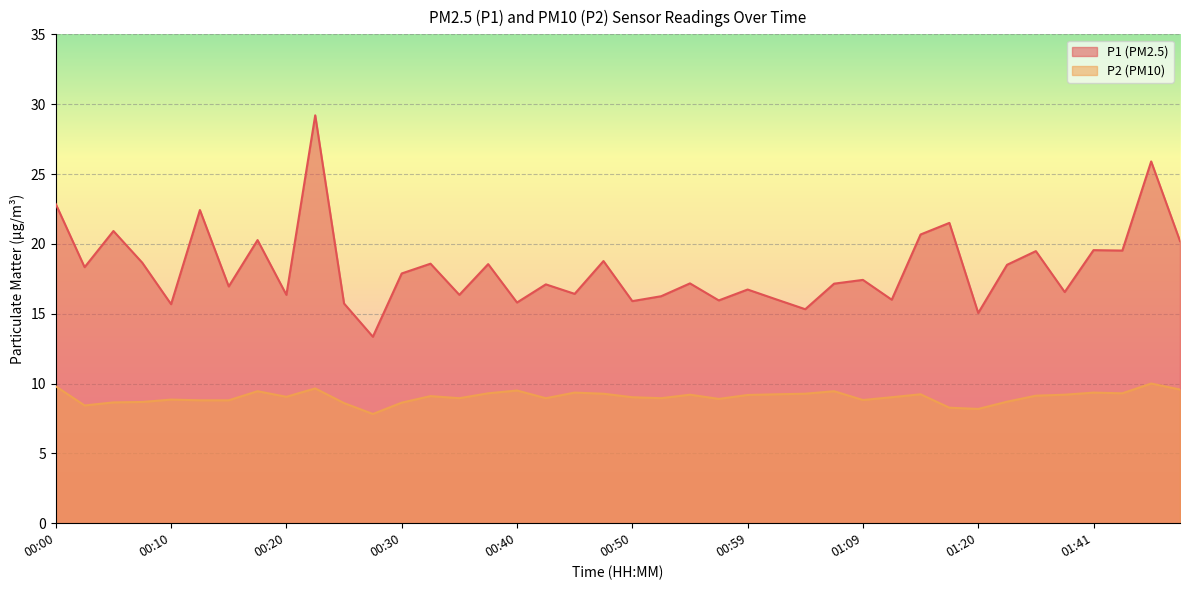

What is the label of the 1st point from the left?

00:00